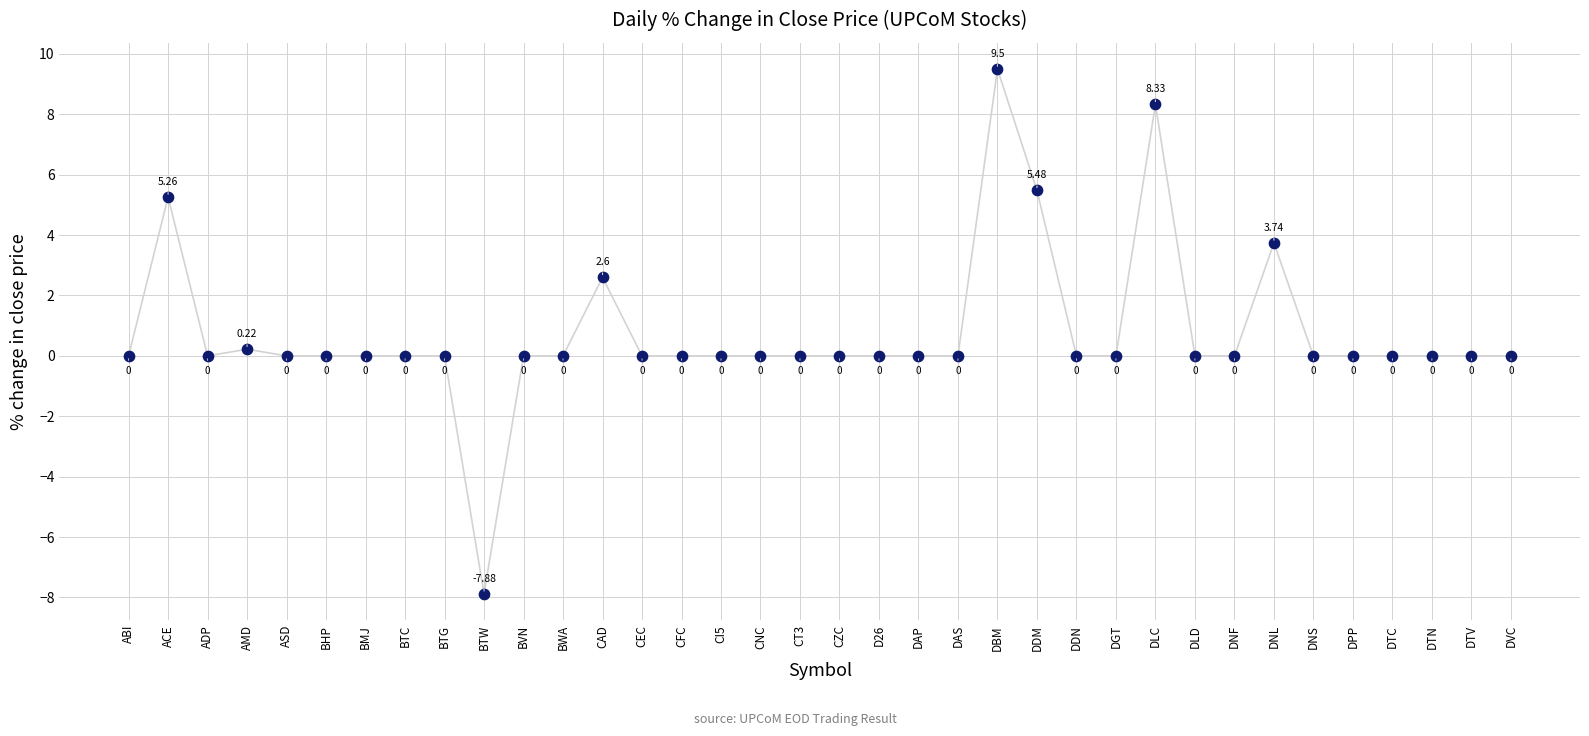

What is the range of Y values (max minus min)?

17.4